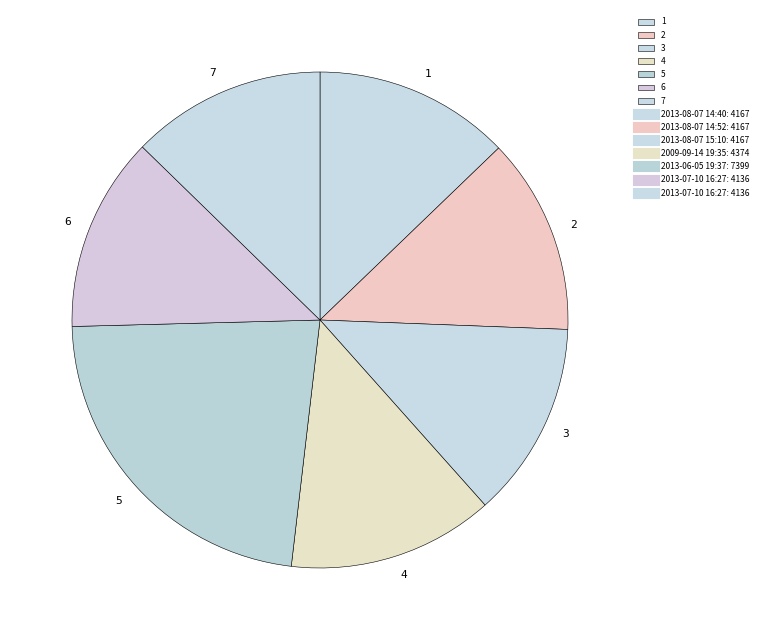

Is the sum of 5 and 4 greater than half?

No